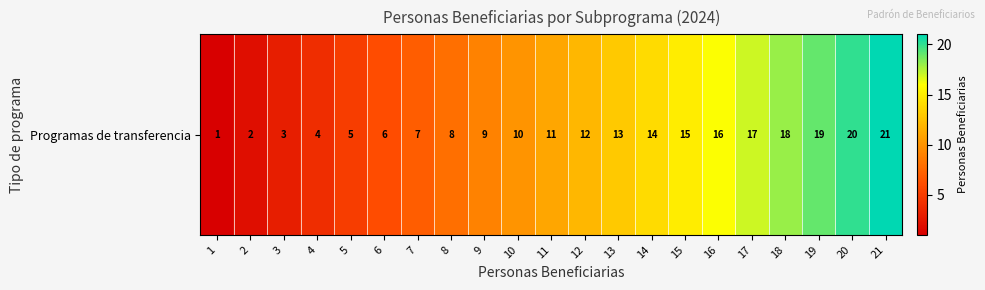

How many series are shown in this chart?

1